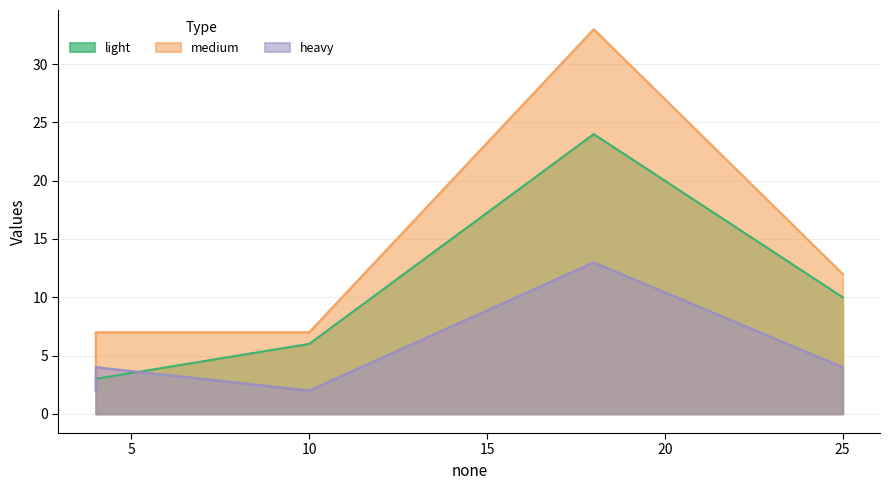

Count the number of data series in this chart.

3